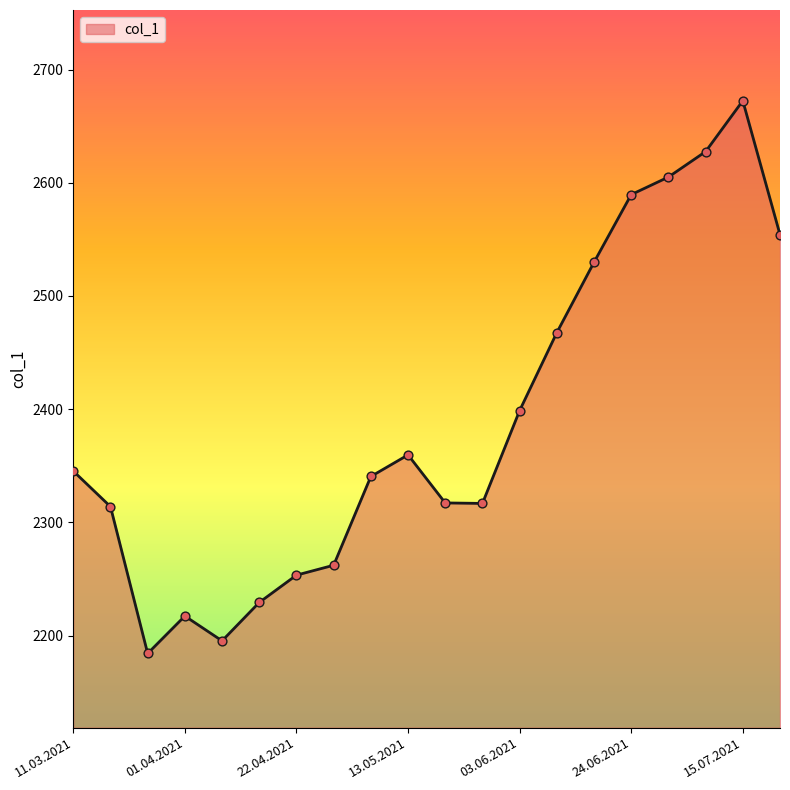

What is the difference between the maximum and minimum values?

488.3